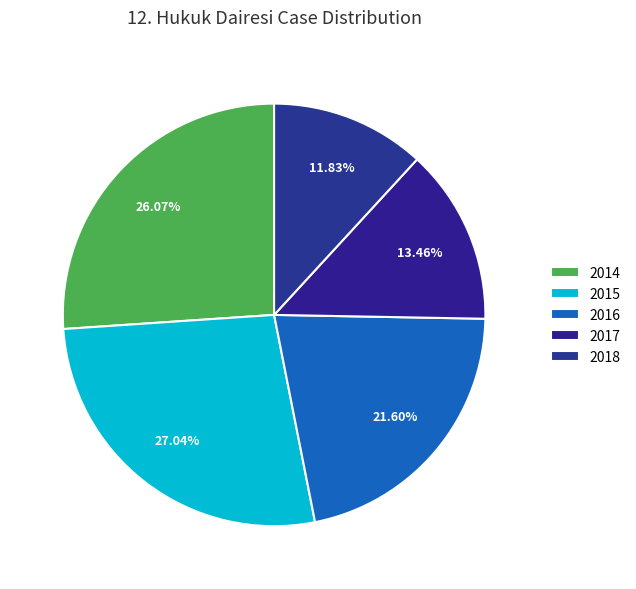

Count the number of slices in the pie.

5